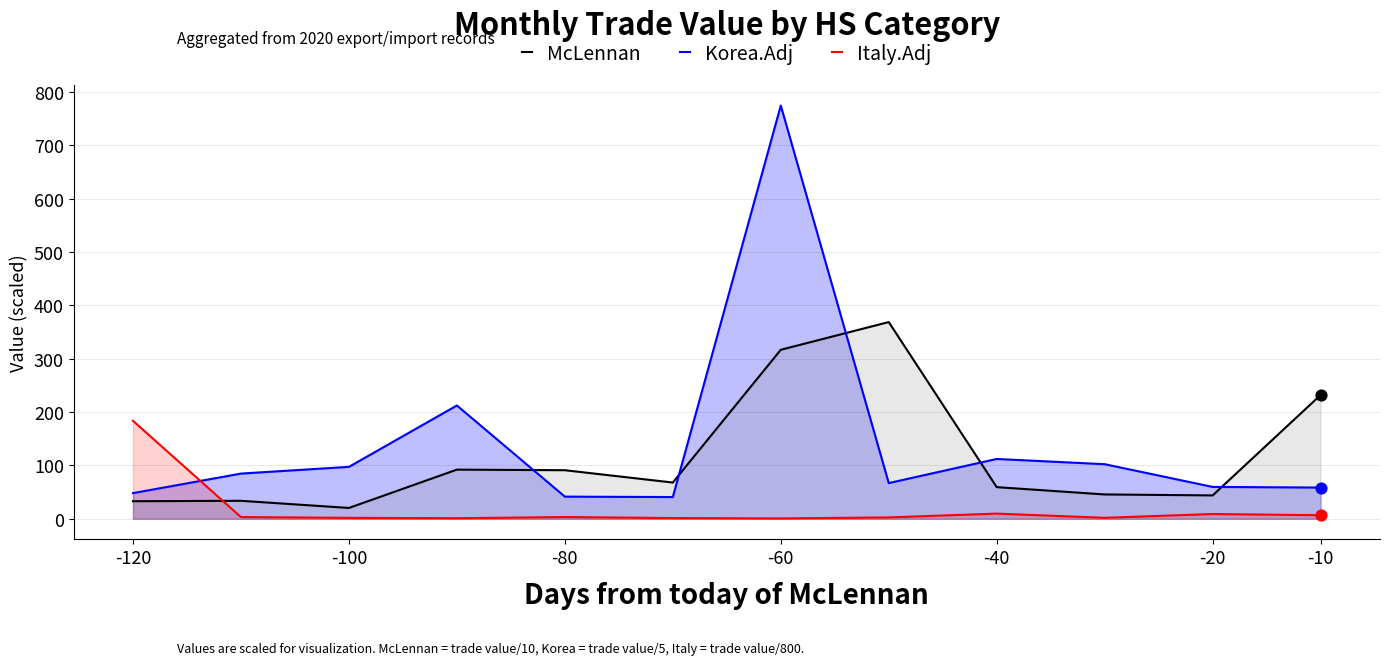

At which category is the sum across all series the highest?

-60